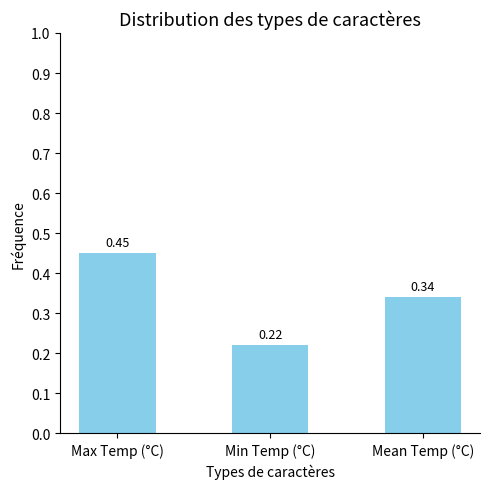

What is the label of the 2nd bar from the left?

Min Temp (°C)